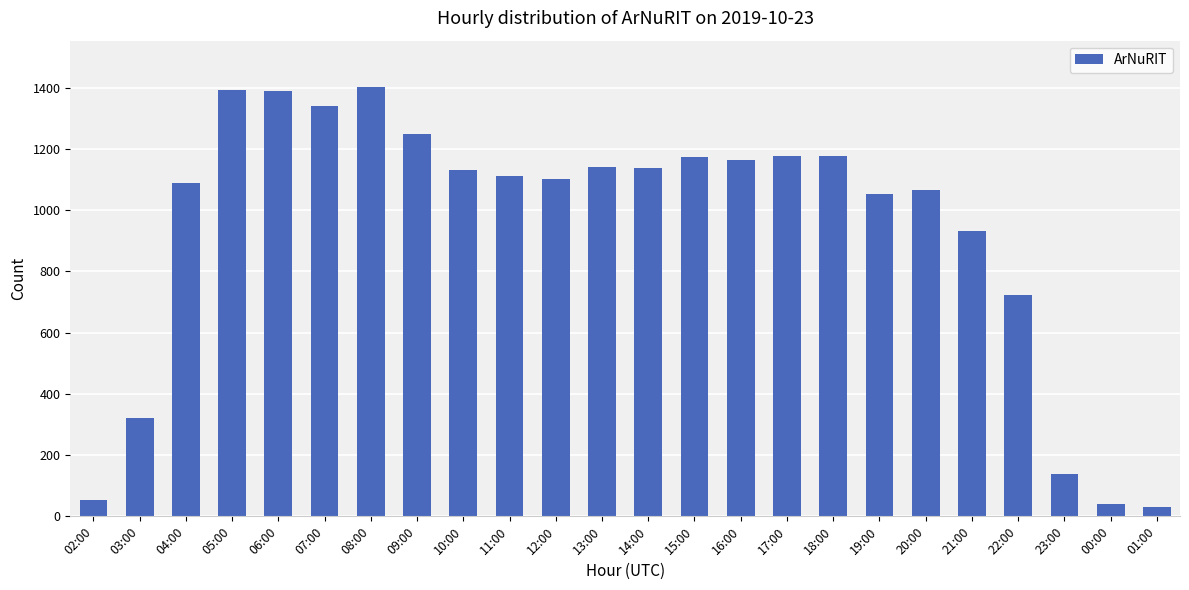

What is the change in value from 07:00 to 13:00?

-199